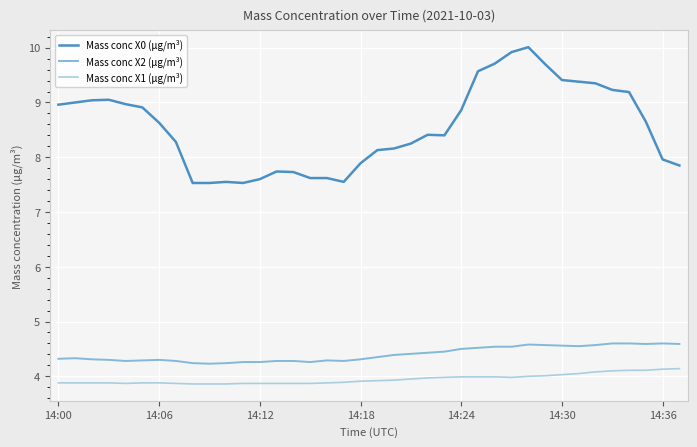

Which series has the largest total across all categories?

Mass conc X0 (μg/m³)